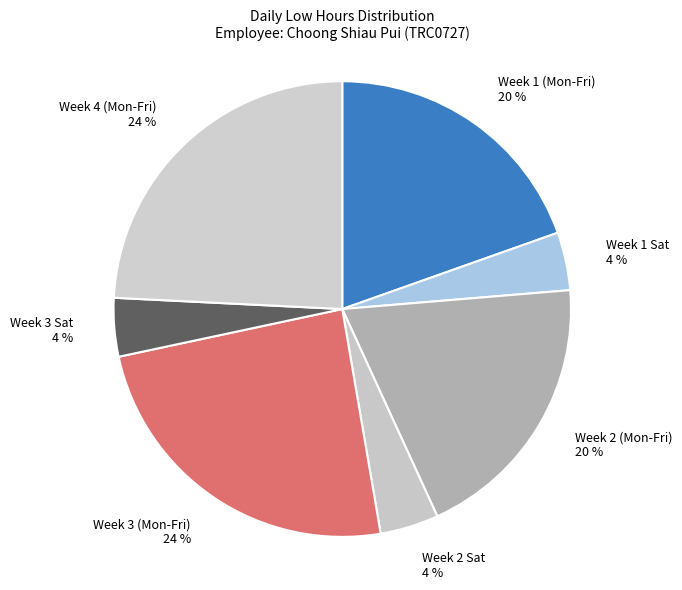

To the nearest percent, what is the combined percentage of Week 2 (Mon-Fri) and Week 2 Sat?

24%